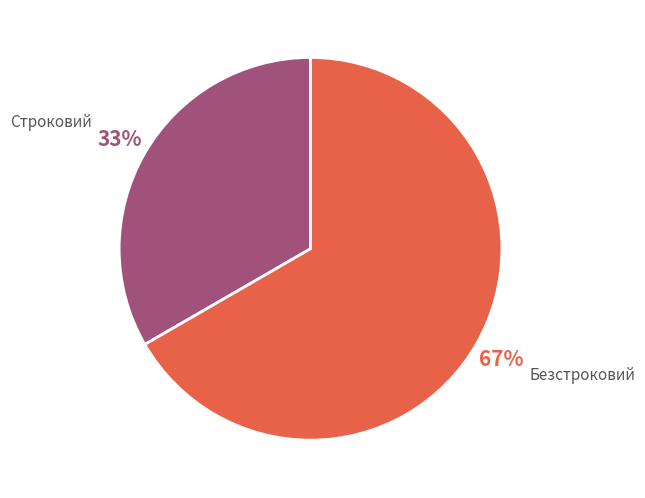

Is there a majority slice in this chart?

Yes